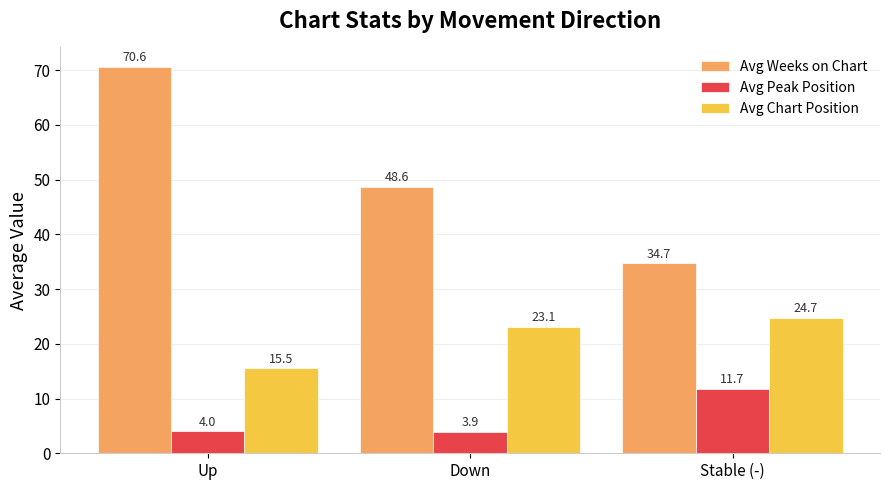

How many bars are there in each group?

3